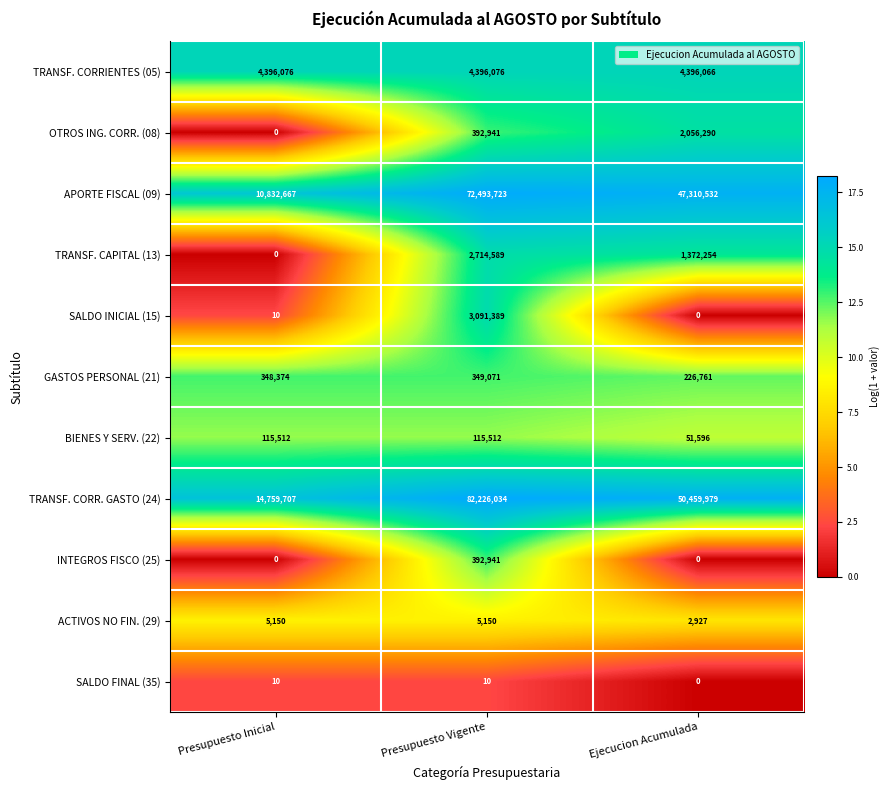

What is the difference between the maximum and minimum values in the OTROS ING. CORR. (08) series?

2056290